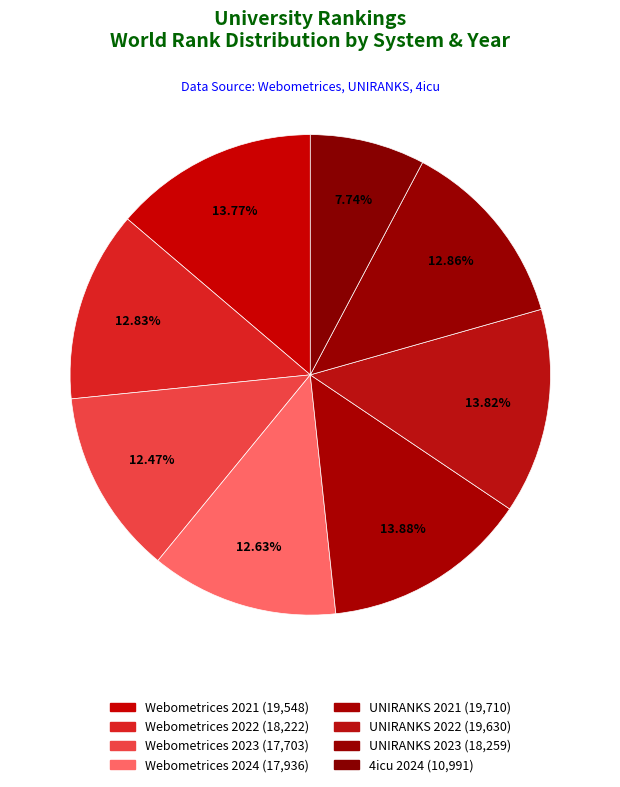

To the nearest percent, what is the difference between the 4icu 2024 and UNIRANKS 2022 slice percentages?

6%